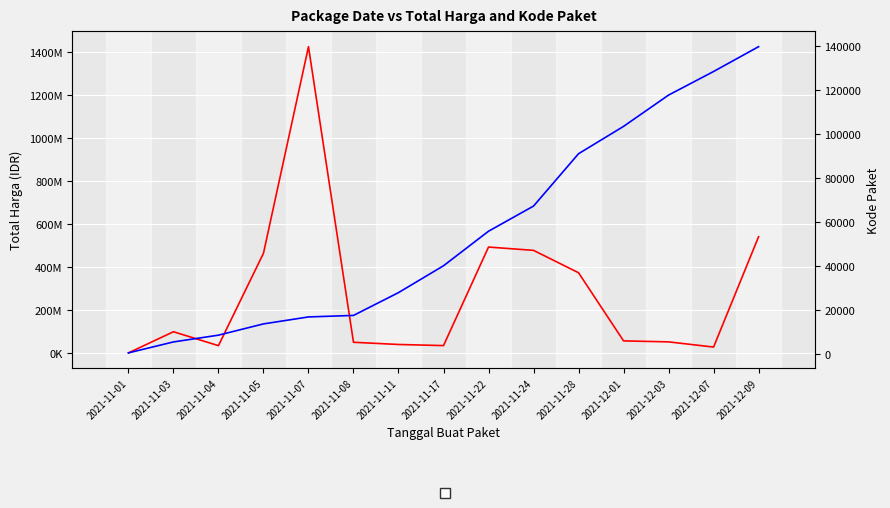

List the labels in order of Total Harga value, smallest first.

2021-11-01, 2021-12-07, 2021-11-04, 2021-11-17, 2021-11-11, 2021-11-08, 2021-12-03, 2021-12-01, 2021-11-03, 2021-11-28, 2021-11-05, 2021-11-24, 2021-11-22, 2021-12-09, 2021-11-07